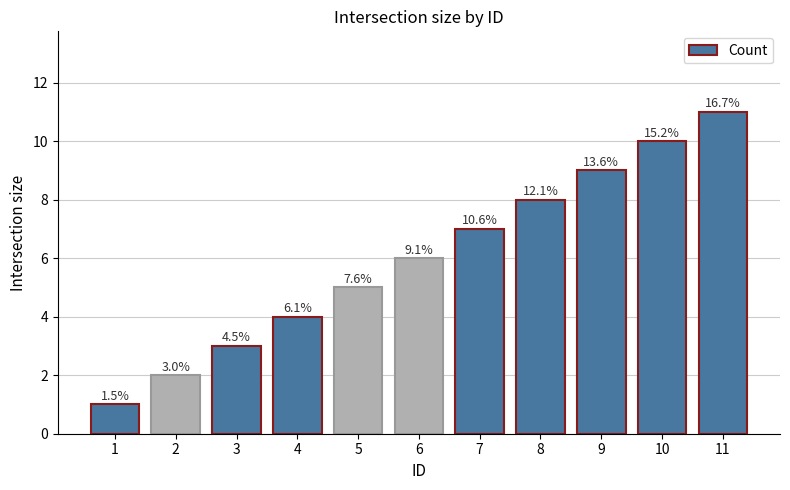

Rank the categories by value from highest to lowest.

11, 10, 9, 8, 7, 6, 5, 4, 3, 2, 1